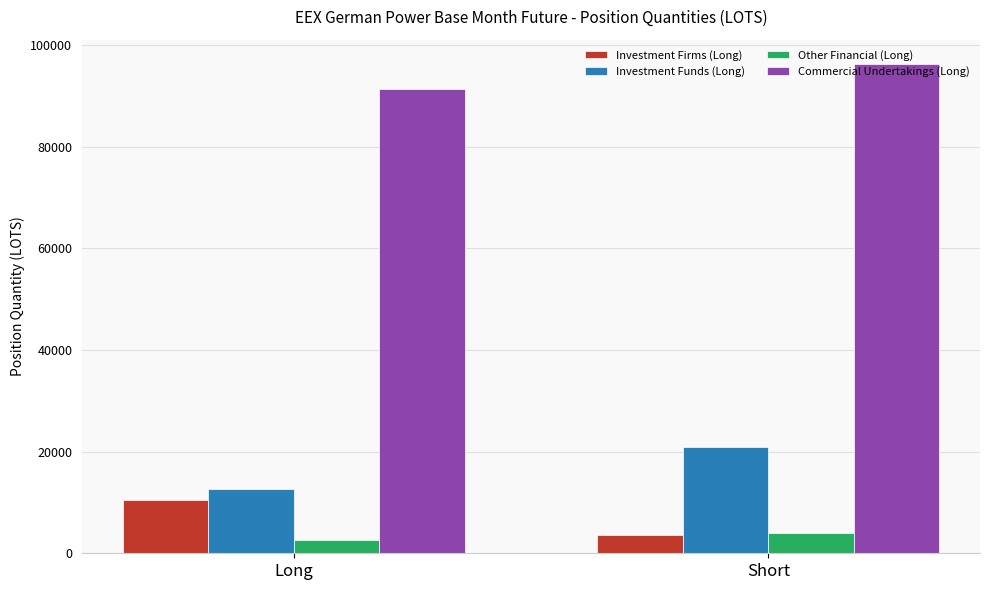

Which series has the largest total across all categories?

Commercial Undertakings (Long)